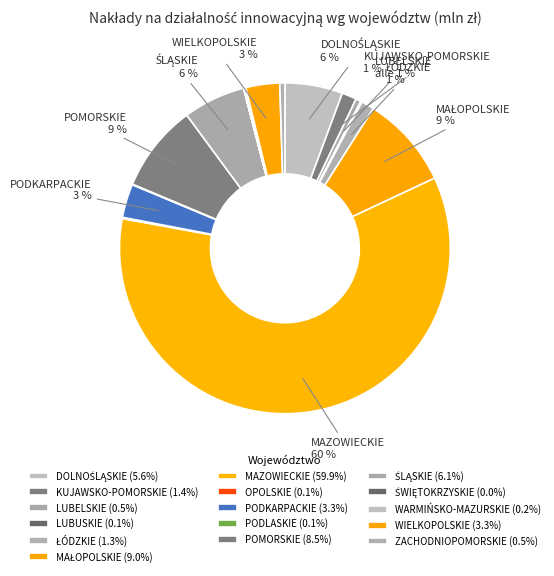

What is the total percentage of WARMIŃSKO-MAZURSKIE and KUJAWSKO-POMORSKIE?

1.6%